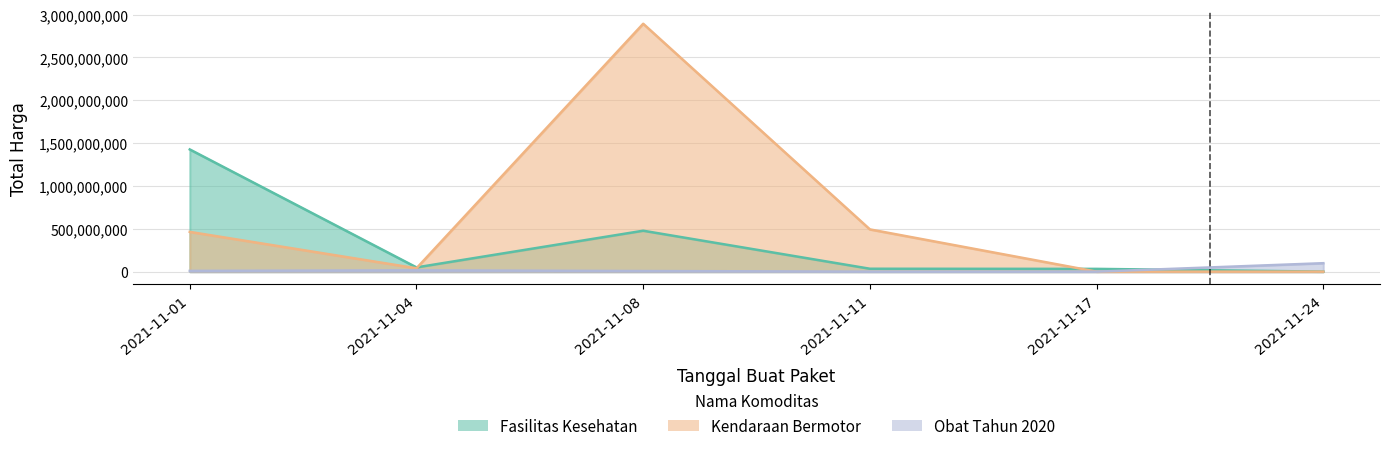

At how many categories does at least one series exceed 921436925?

2